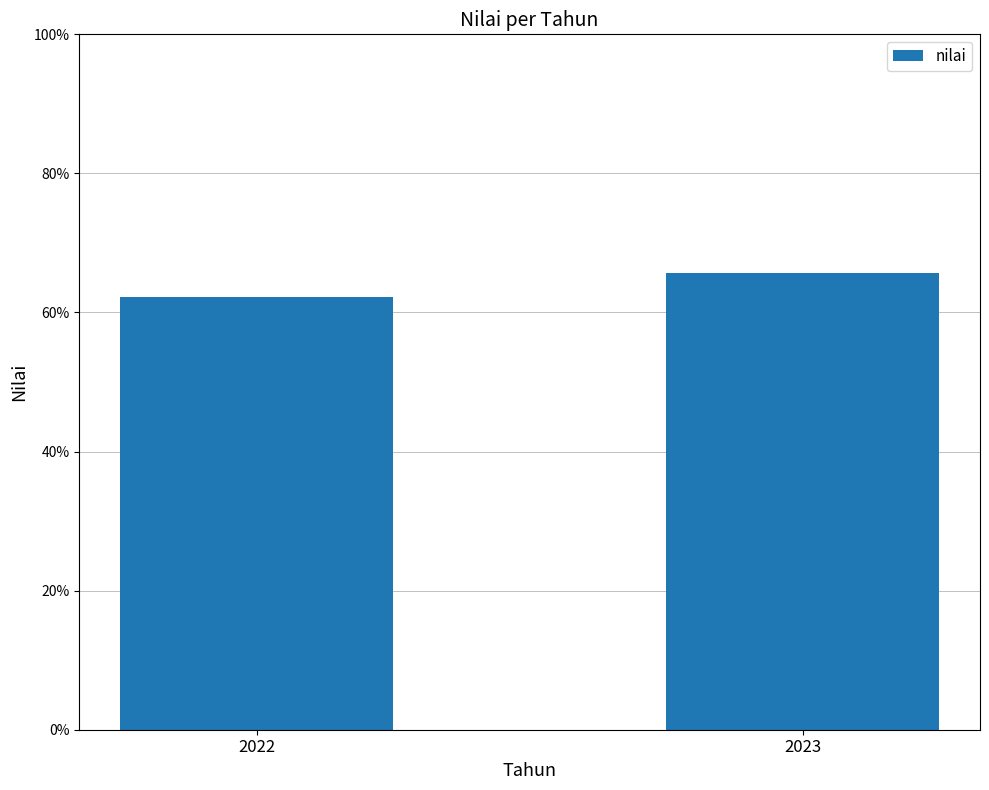

Reading right to left, extract all data points from this chart.

2023=65.7	2022=62.3